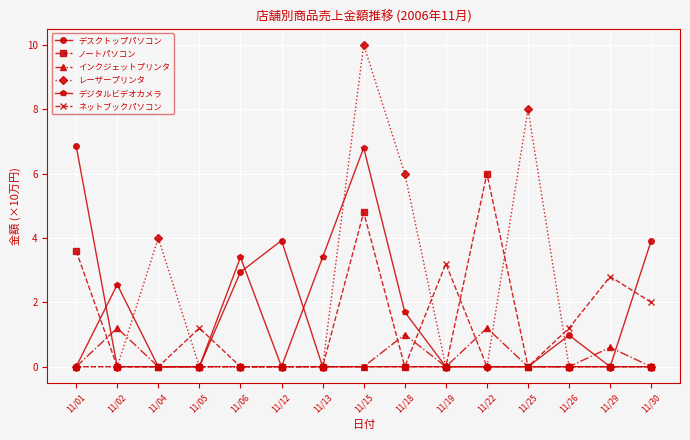

Which series has the largest range (max minus min)?

レーザープリンタ